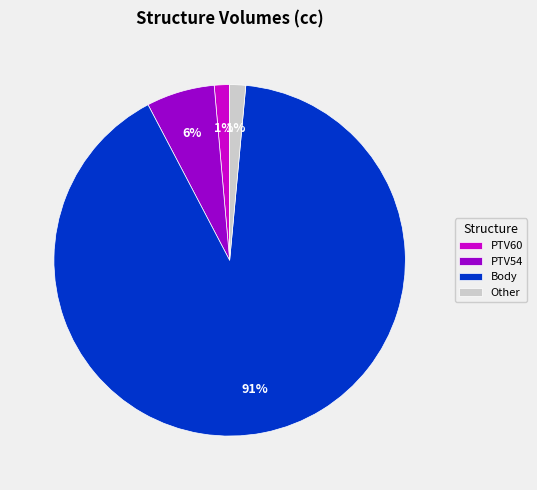

Which category has the biggest portion of the pie?

Body